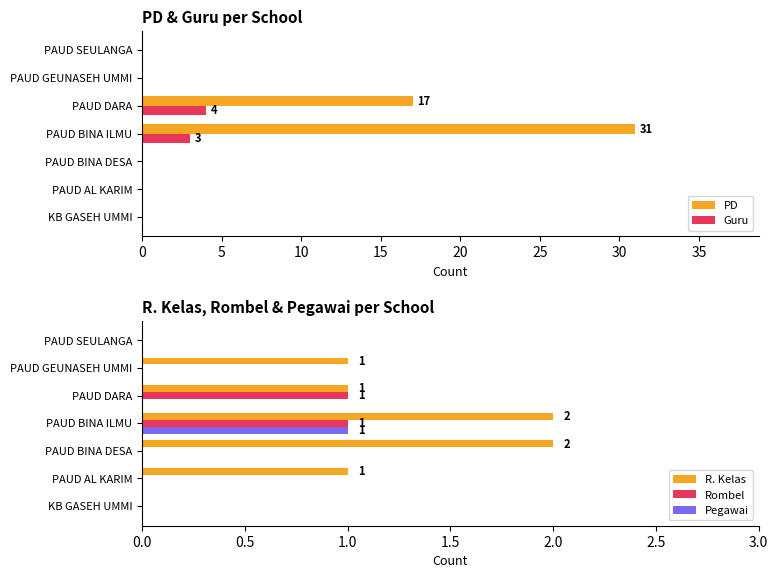

Reading left to right, extract all data points from this chart.

PD: 0	0	0	31	17	0	0
Guru: 0	0	0	3	4	0	0
R. Kelas: 0	1	2	2	1	1	0
Rombel: 0	0	0	1	1	0	0
Pegawai: 0	0	0	1	0	0	0